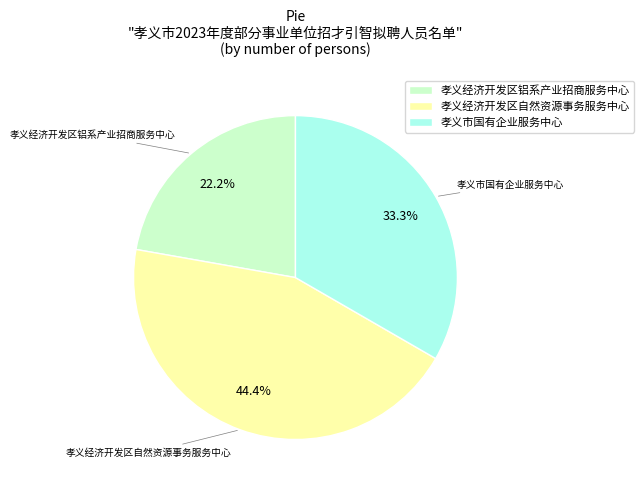

Which has a higher value, 孝义经济开发区自然资源事务服务中心 or 孝义经济开发区铝系产业招商服务中心?

孝义经济开发区自然资源事务服务中心